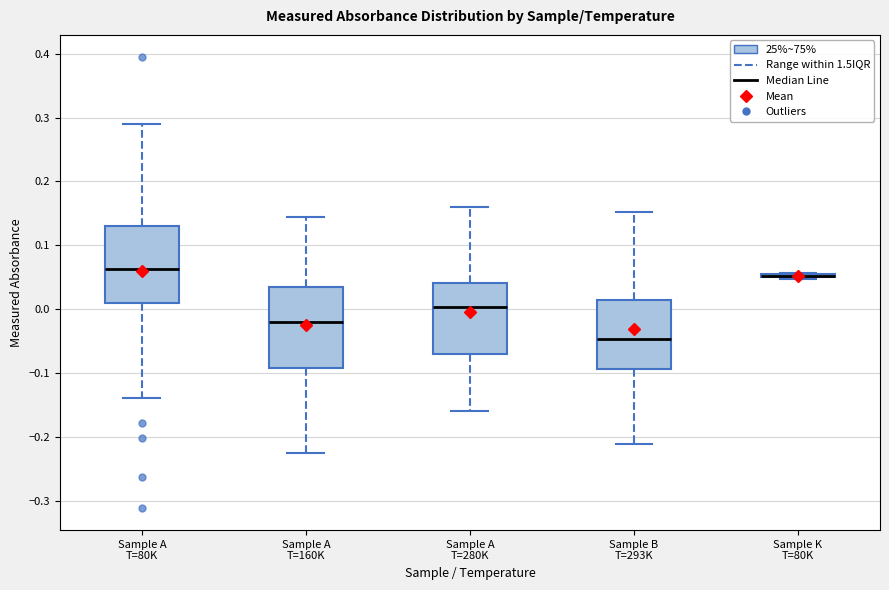

Where is the lower edge of the box for Sample K T=80K on the y-axis? The values are not printed on the chart, so give them approximately, as read against the axis.

0.05